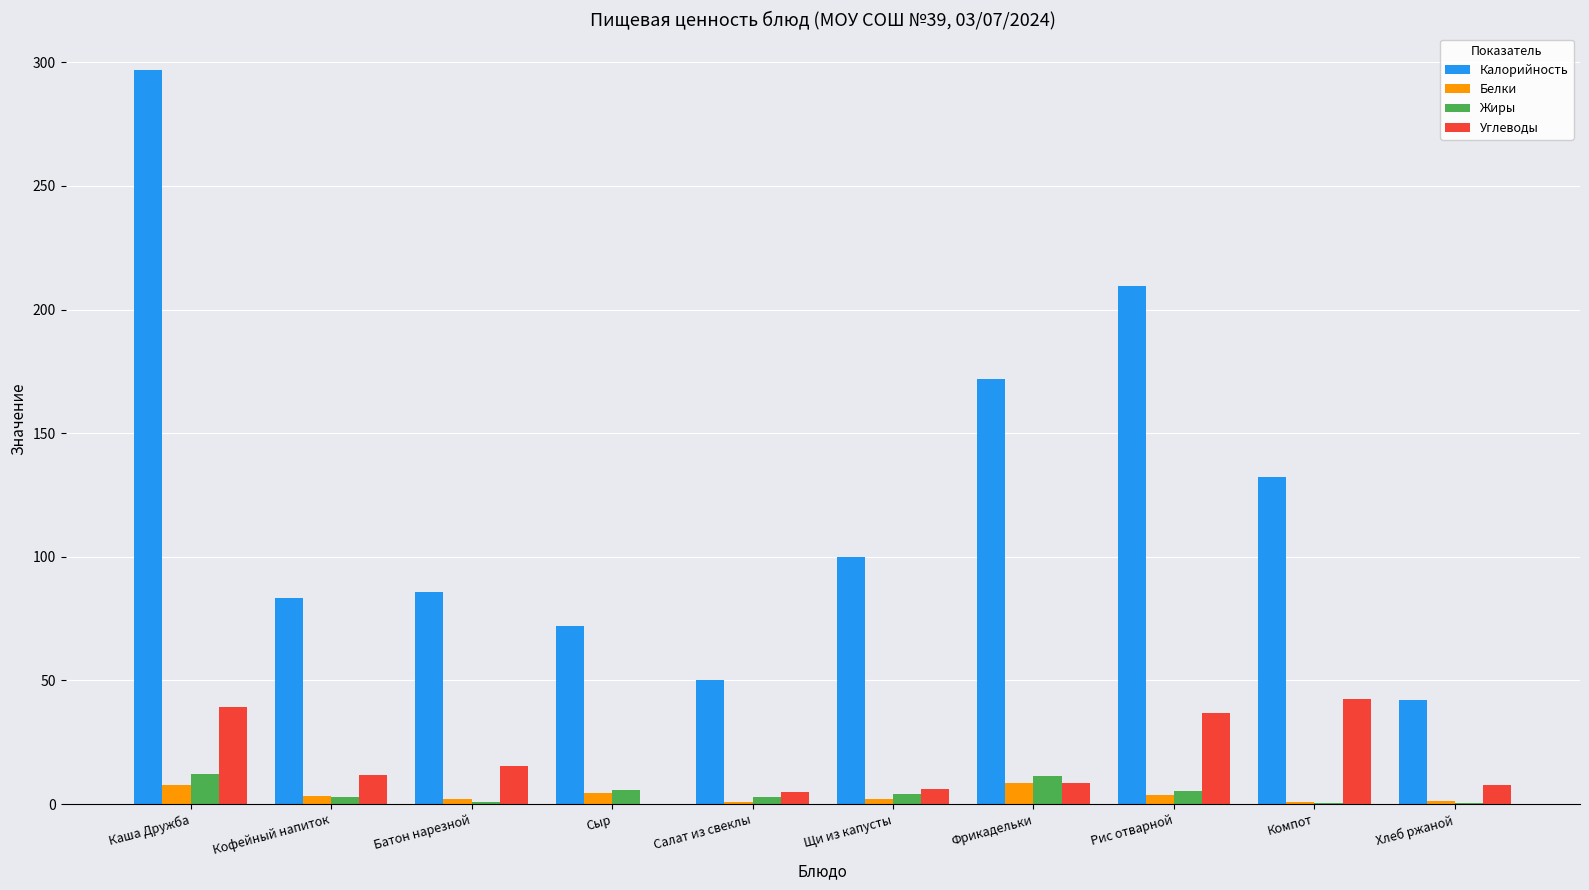

Count the number of data series in this chart.

4